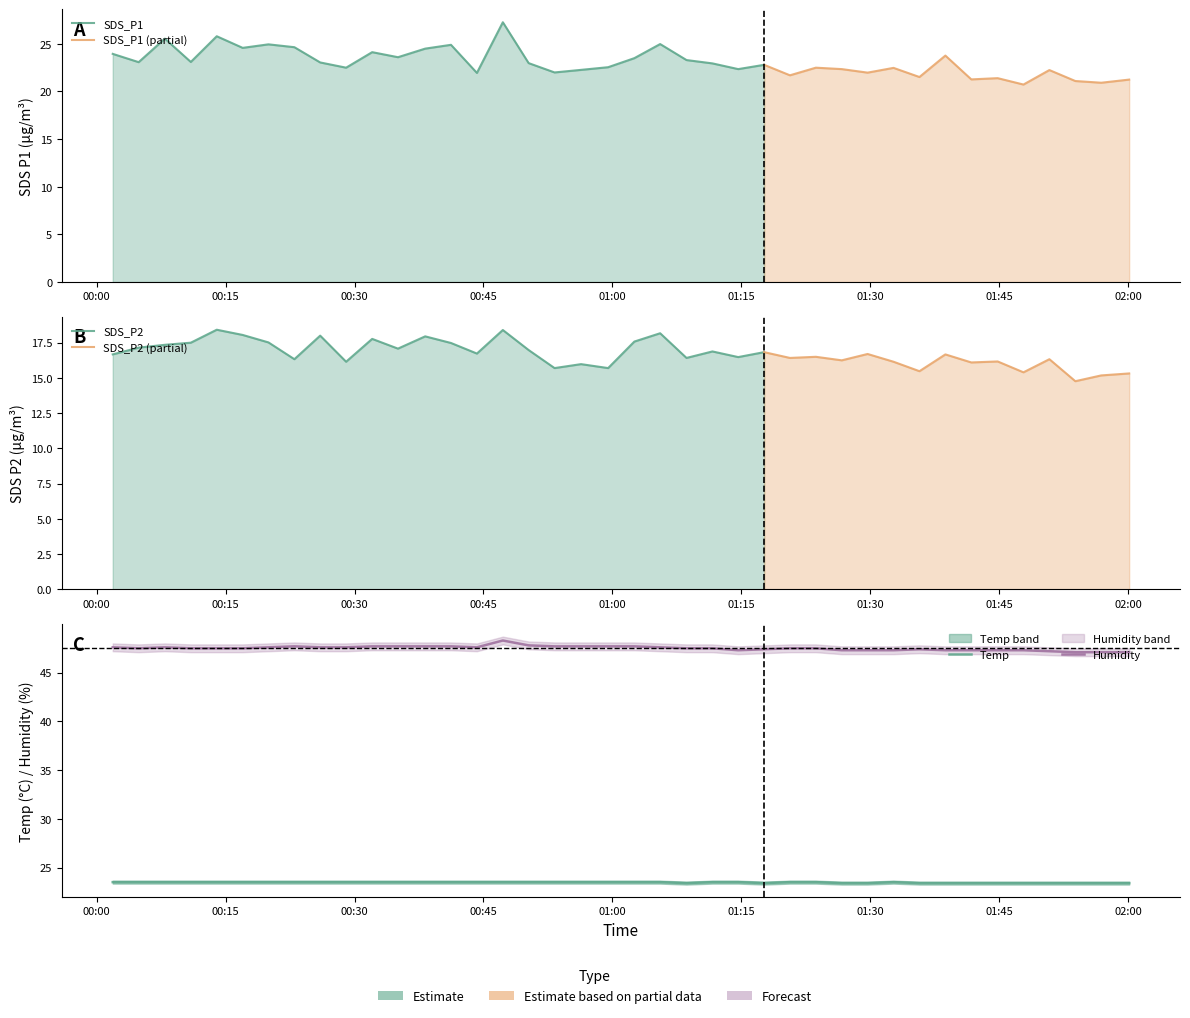

What is the maximum value for Humidity?

48.3